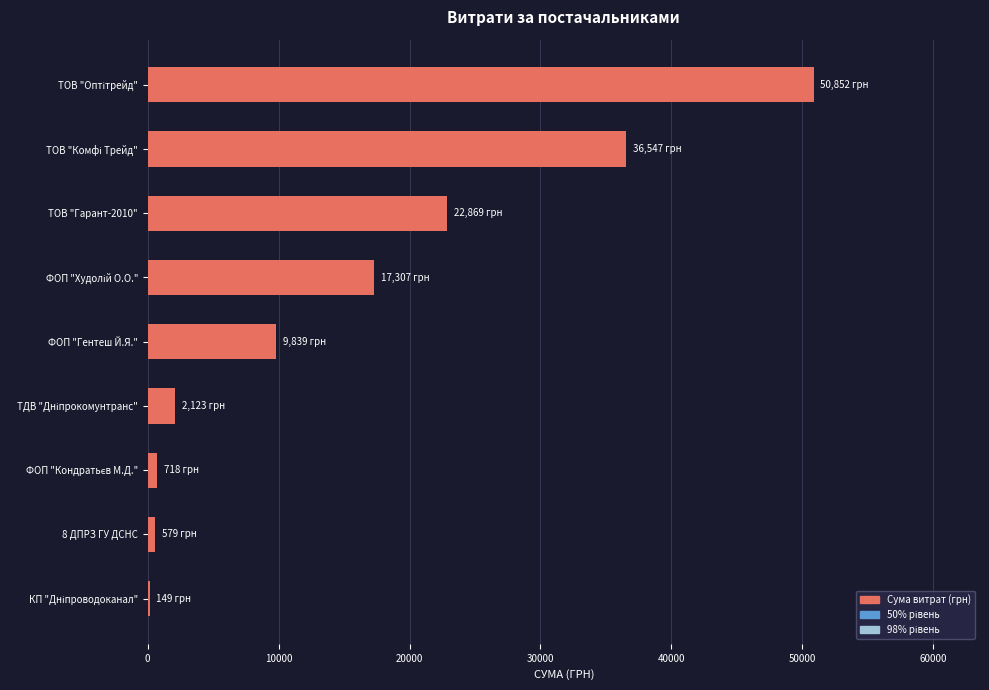

What is the sum of all values?

140982.8